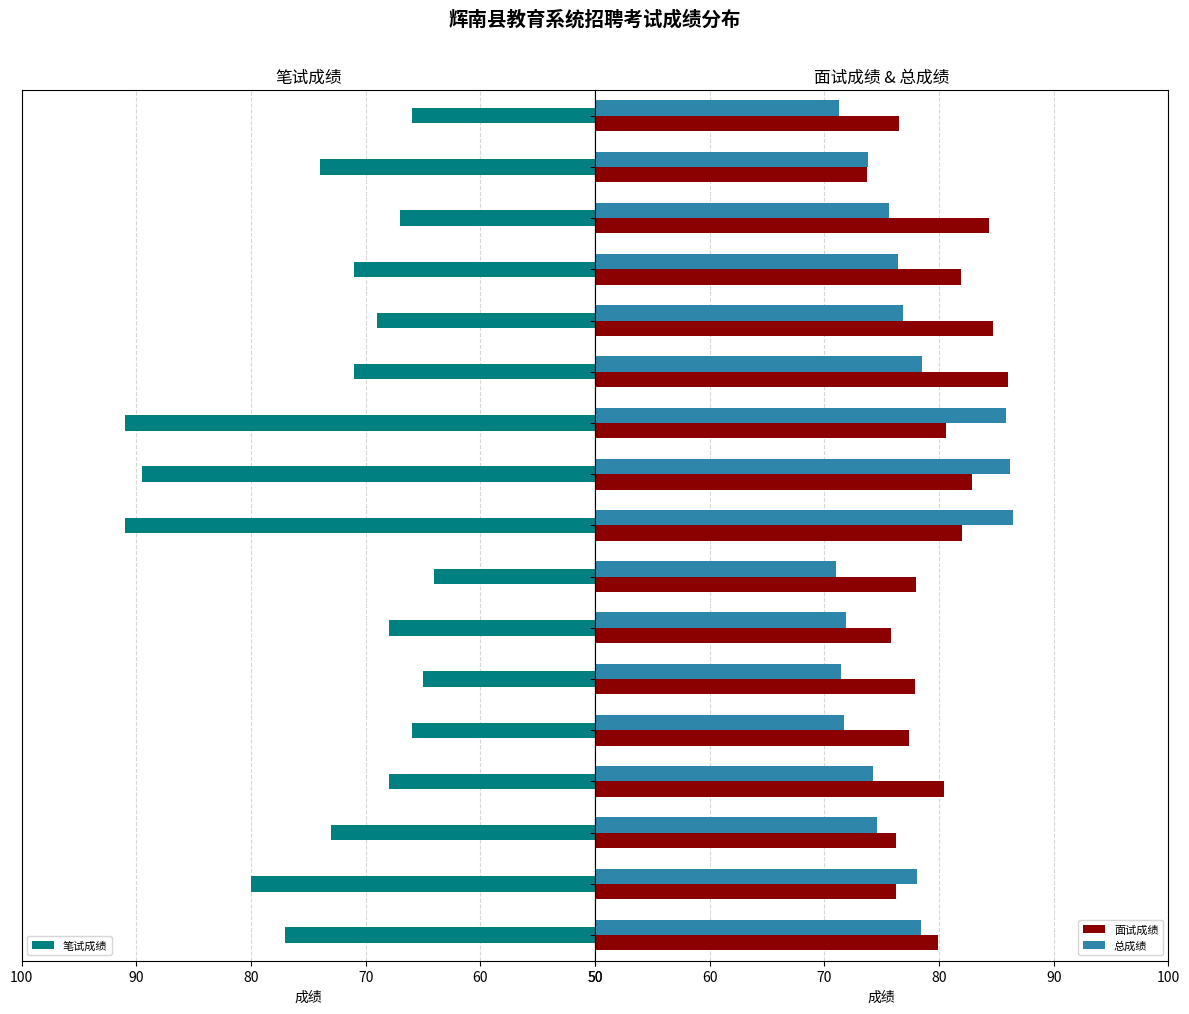

What is the average value of the 总成绩 series?

76.6